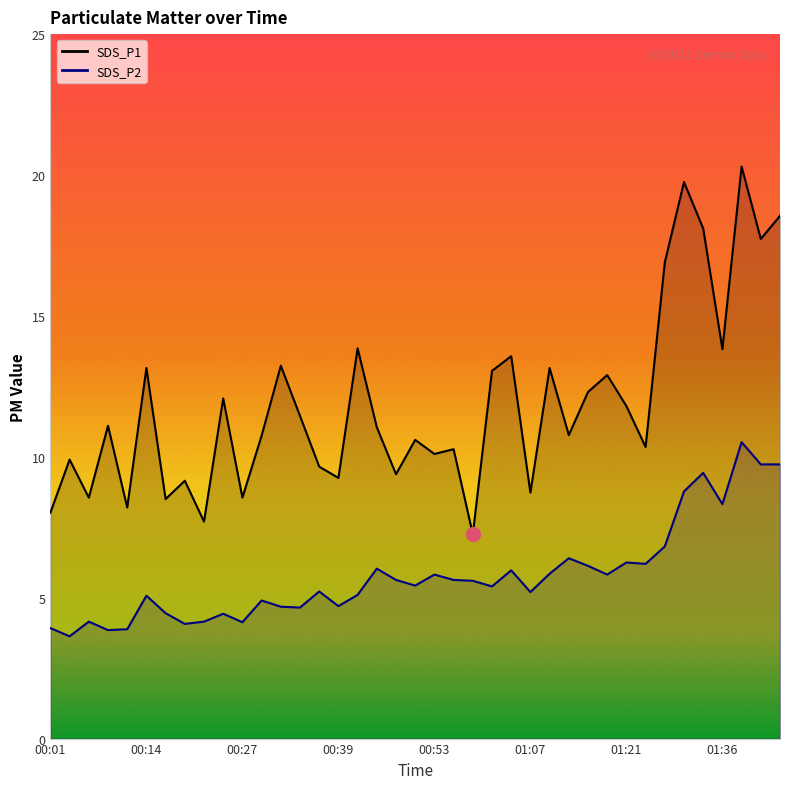

What is the sum of the SDS_P2 values at 01:39 and 01:44?

20.2